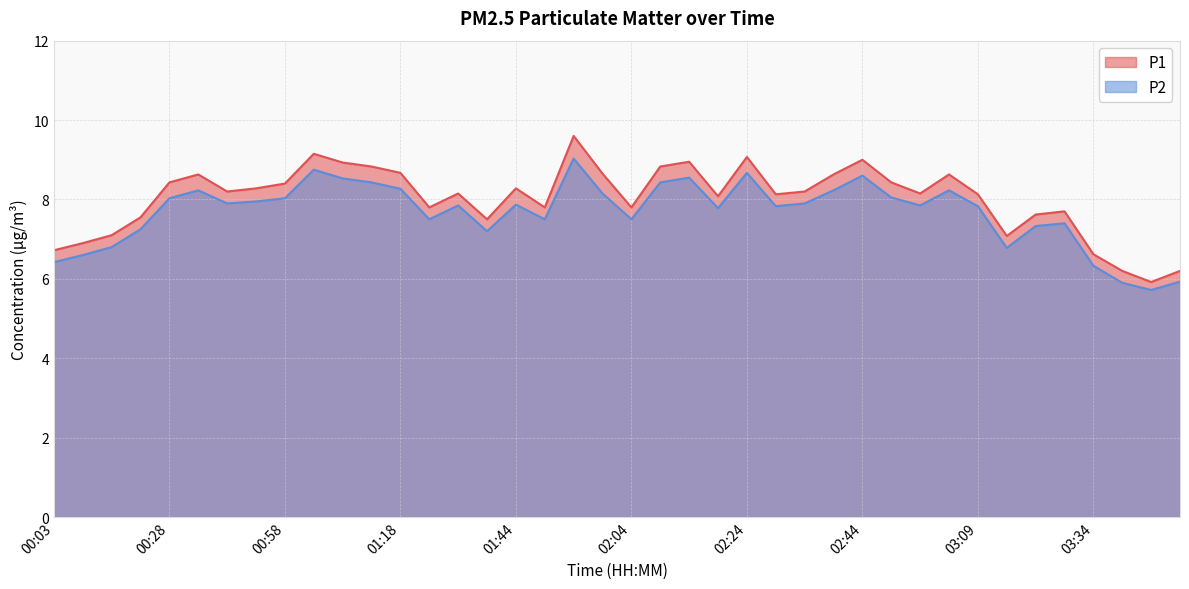

At which label does P2 first exceed 7?

00:23